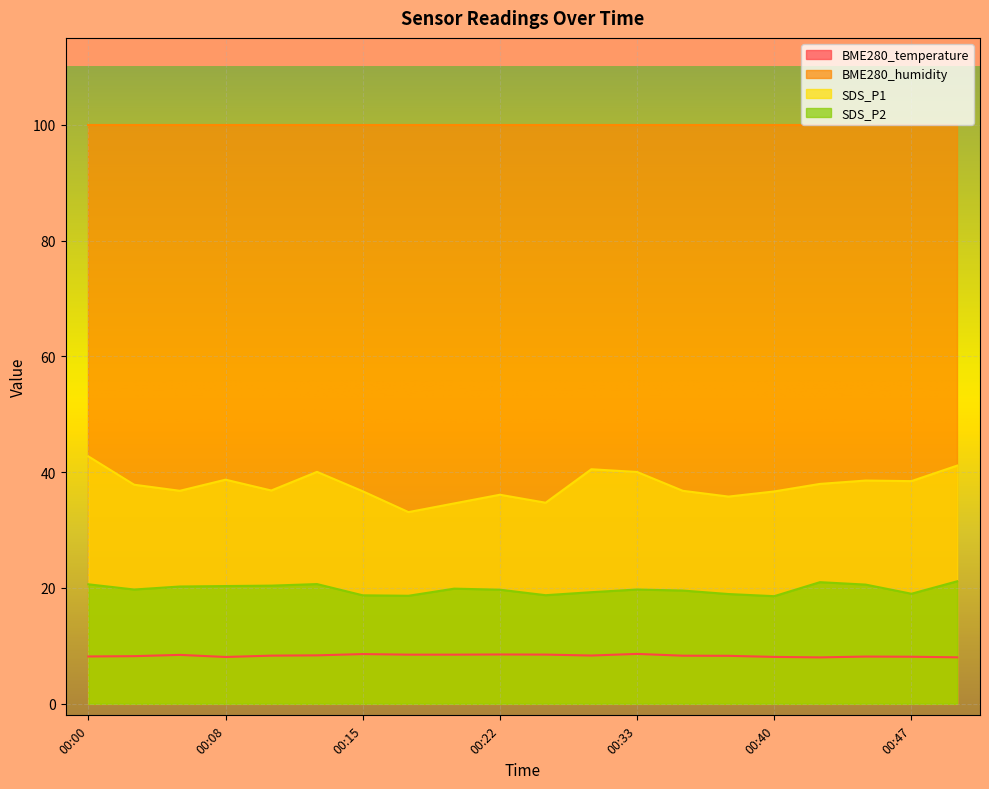

How many distinct data groups are displayed?

4